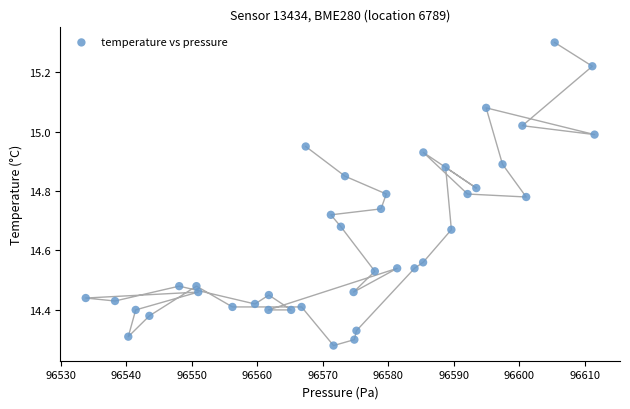

What is the range of Y values (max minus min)?

1.0